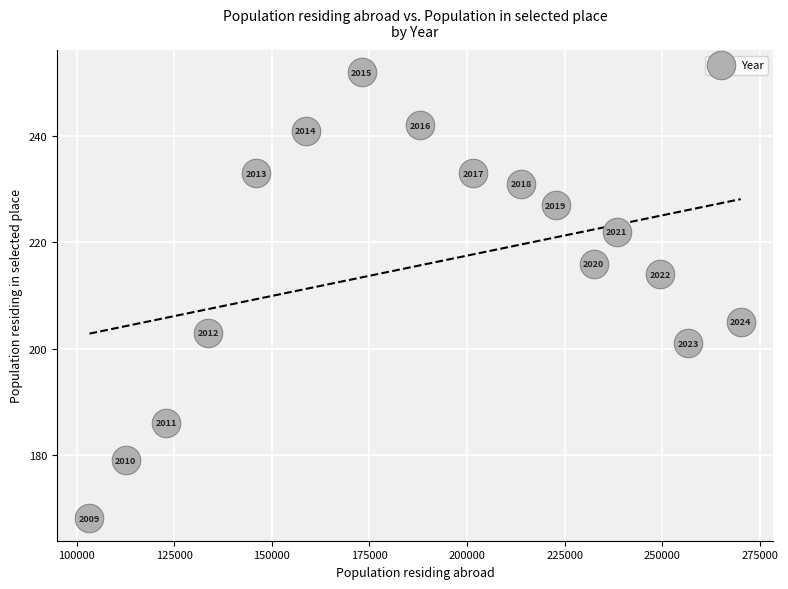

What Y value in the scatter plot is closest to 210?

214